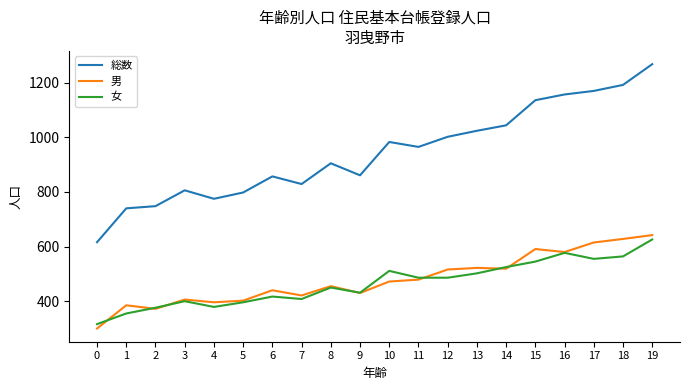

Does the chart display data point markers on the line(s)?

No